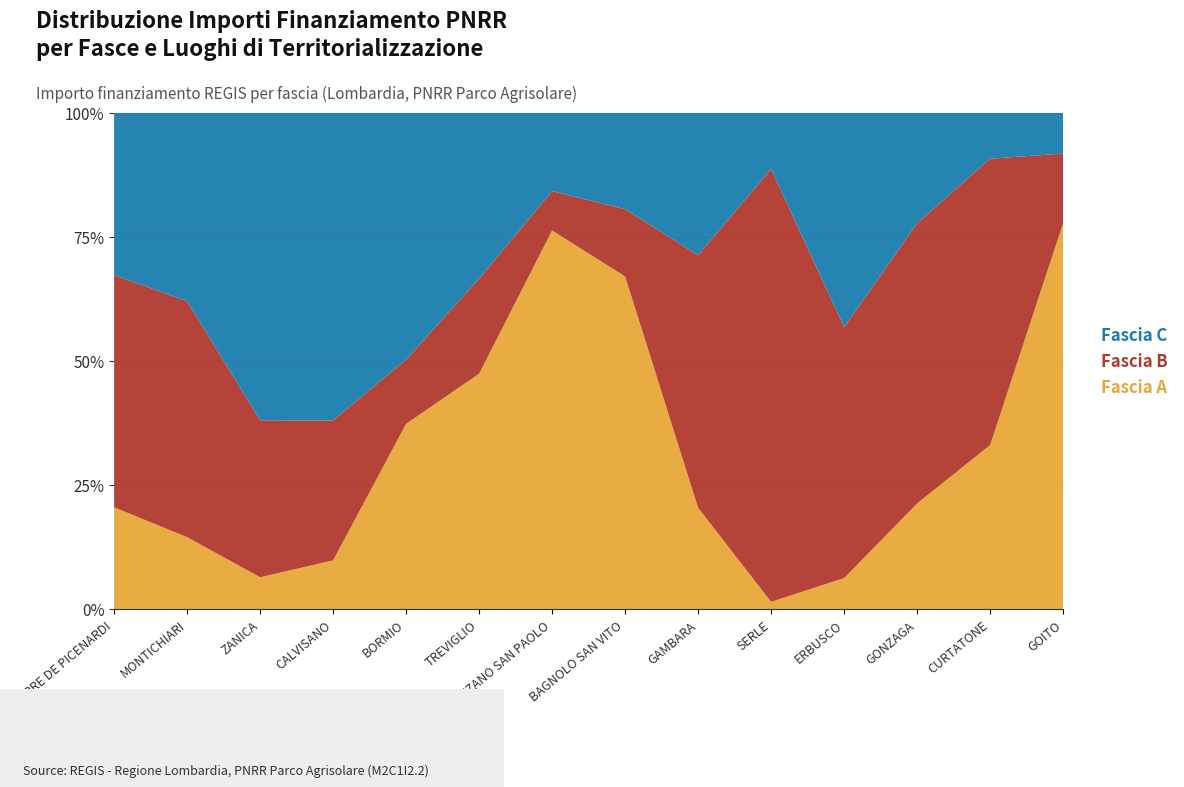

Reading left to right, list all the values displayed in this chart.

Fascia A: 142320.0	108000.0	74400.0	83040.0	118800.0	188362.2	533520.0	361240.0	52320.0	15440.0	15440.0	102630.9	262240.0	789254.4
Fascia B: 325026.9	354880.0	368005.7	238829.6	41192.0	76140.0	55388.0	73108.0	130560.0	930869.5	125175.0	272400.0	458182.4	142361.6
Fascia C: 226850.0	282960.0	720099.3	525096.0	158248.0	132600.0	110190.0	104473.6	73520.0	120473.7	106904.0	107388.0	73108.0	83040.0